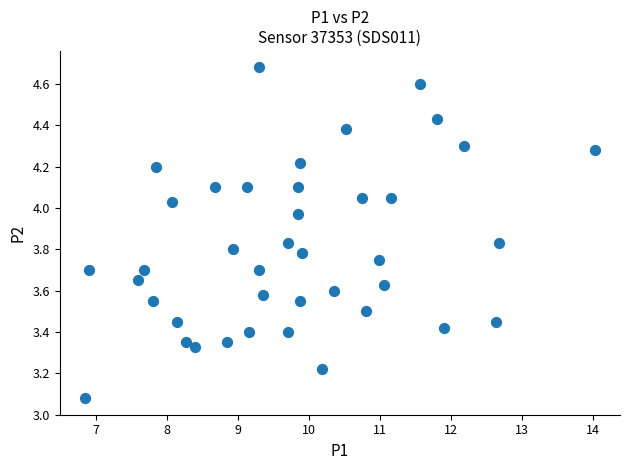

What is the range of Y values (max minus min)?

1.6